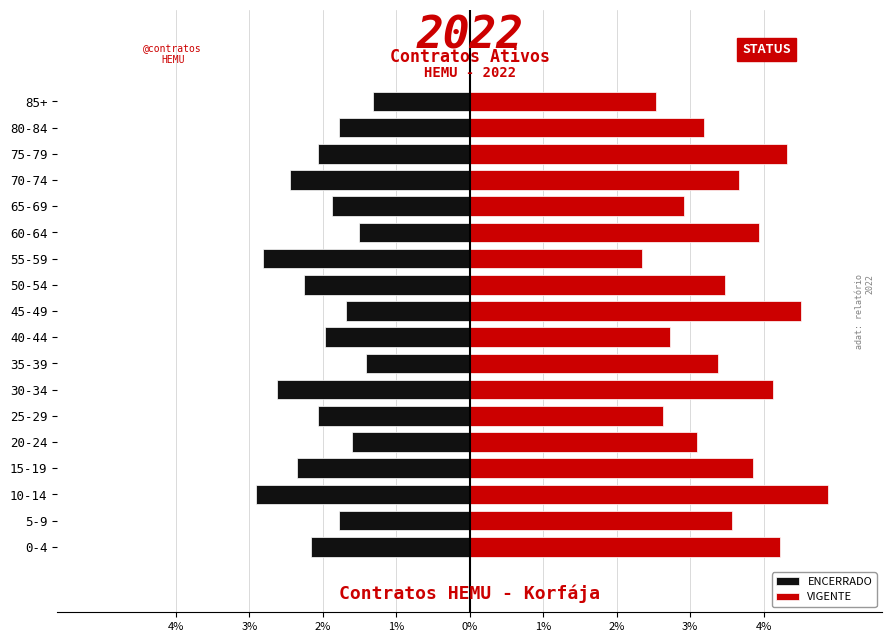

Is the value of ENCERRADO at 60-64 greater than the value of VIGENTE at 50-54?

No